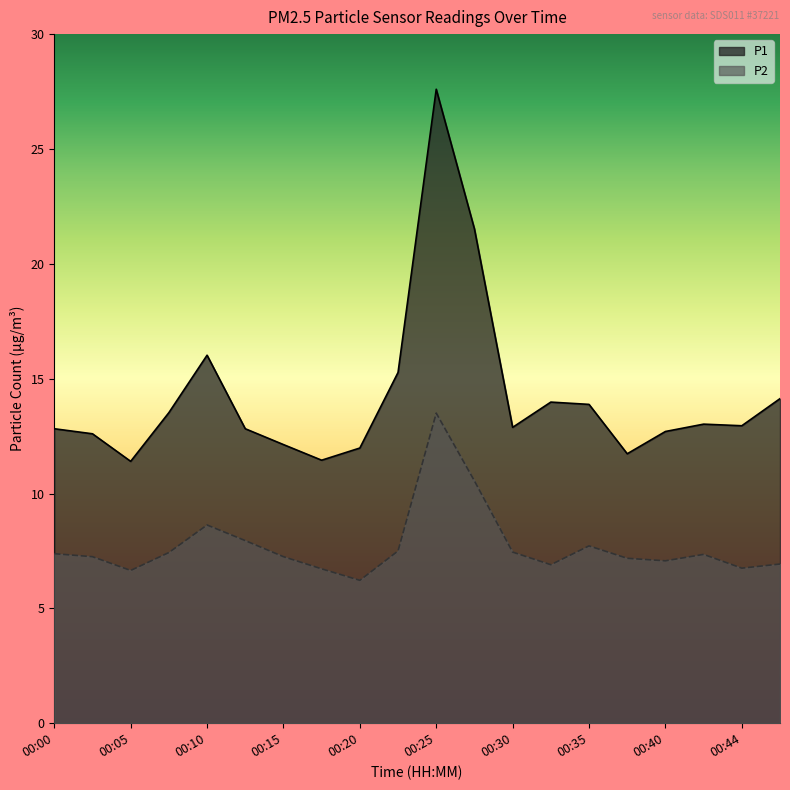

What is the average value of the P1 series?

14.2